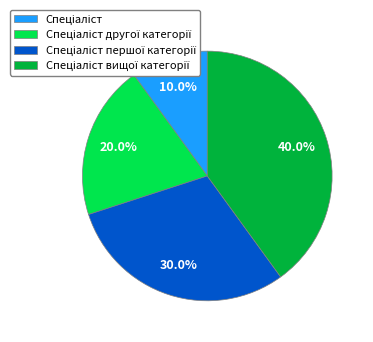

Is there any slice that represents more than half of the pie?

No